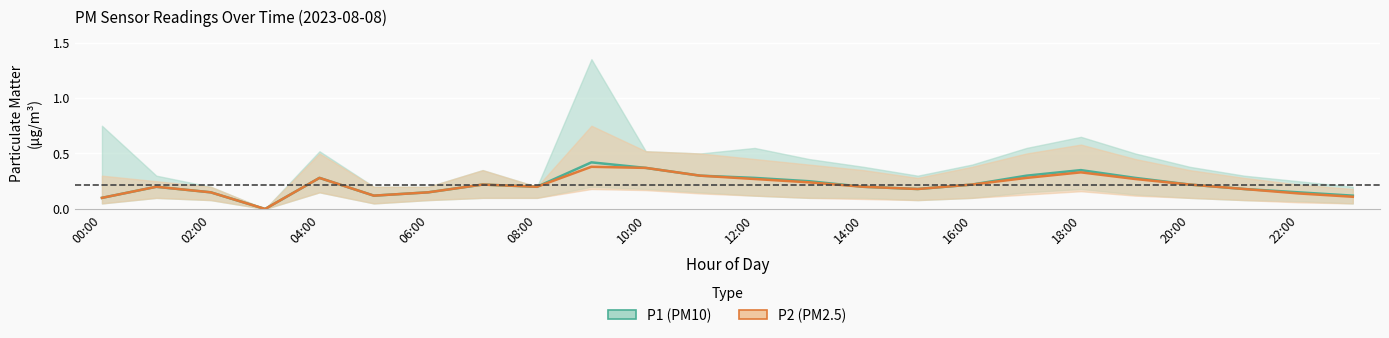

What is the average value of the P1 (PM10) series?

0.2